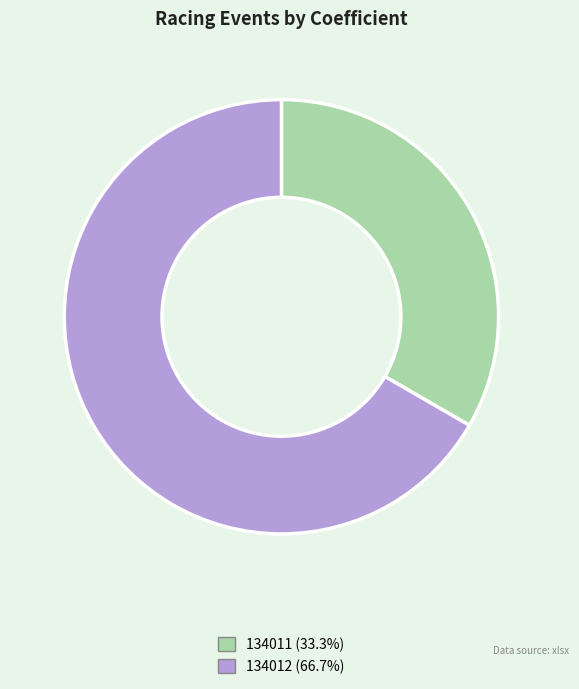

Count the number of slices in the pie.

2